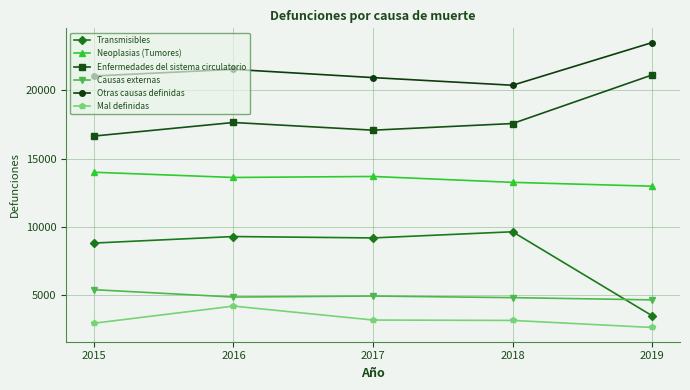

The Transmisibles series shows 3467 at 2019. True or false?

True